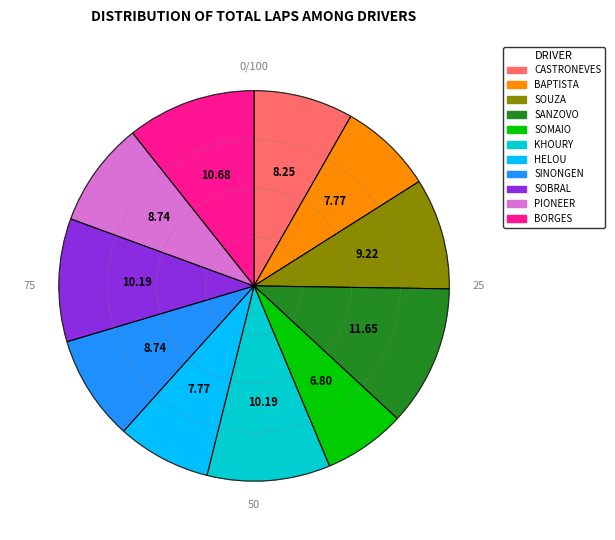

Is there a majority slice in this chart?

No